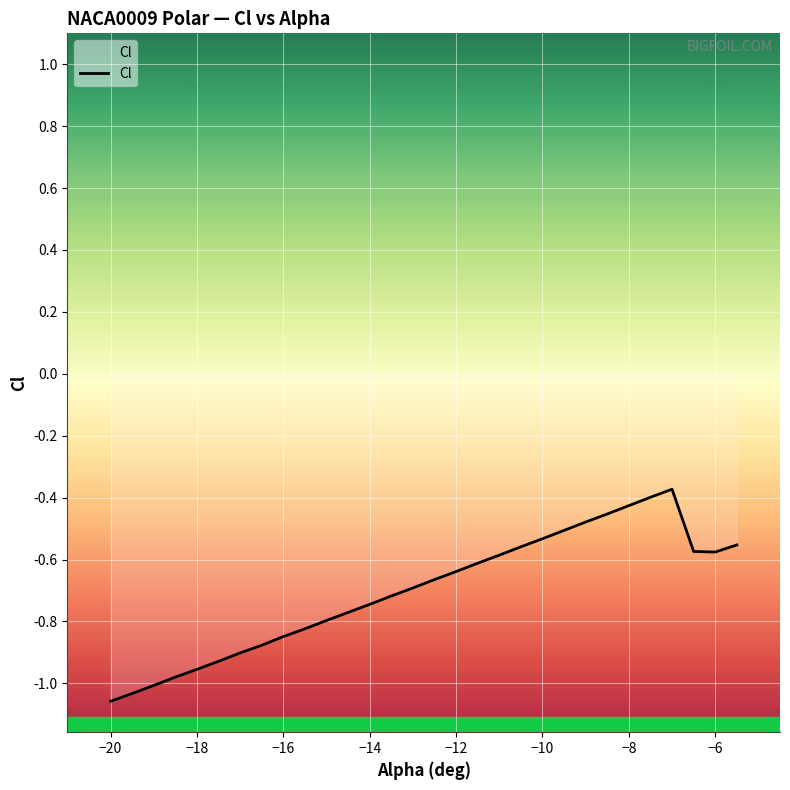

What is the value of the 8th point from the left?

-0.9